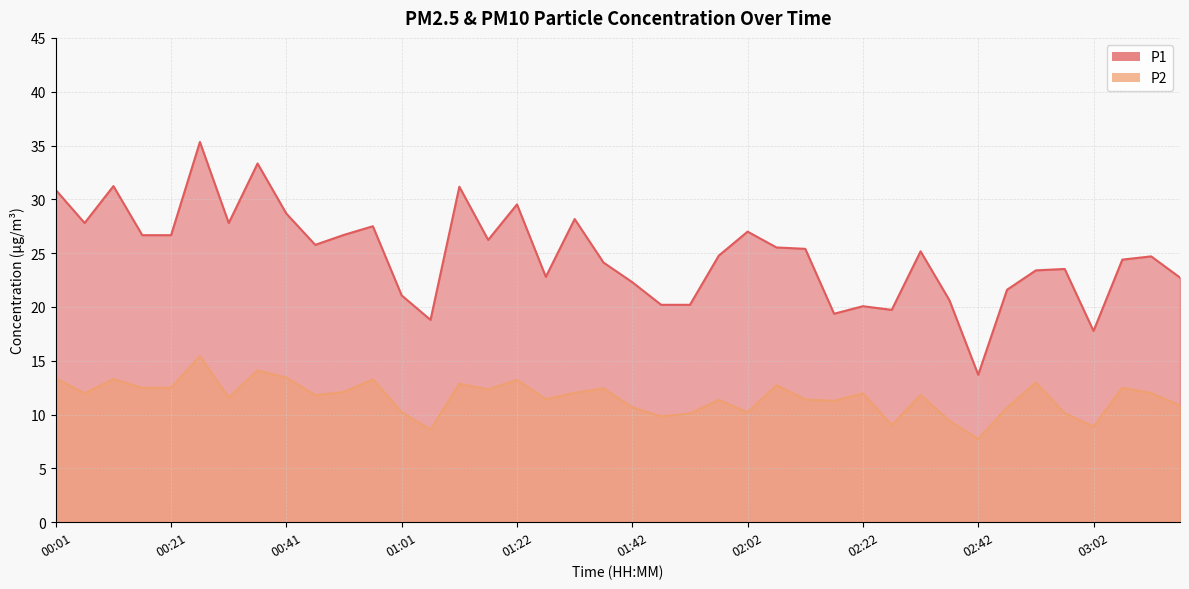

What is the total value across all series at 01:42?

33.0